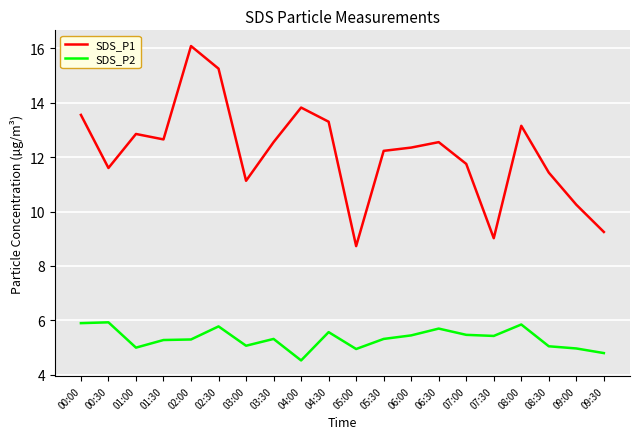

What is the smallest value displayed?

4.5